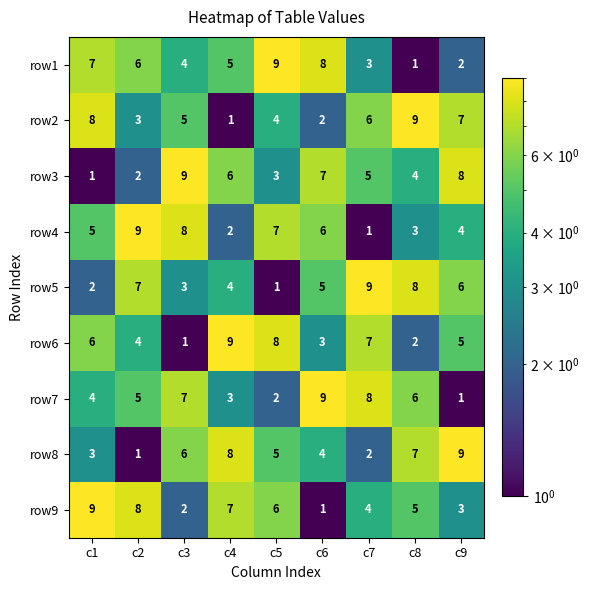

The row1 series shows 3 at c9. True or false?

False